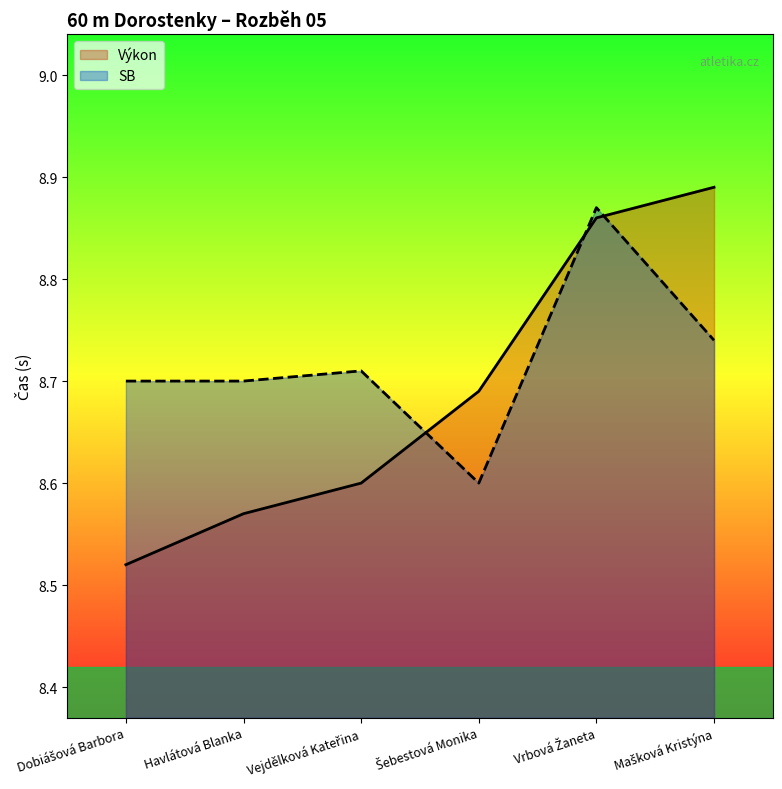

What position from the right is Dobiášová Barbora?

6